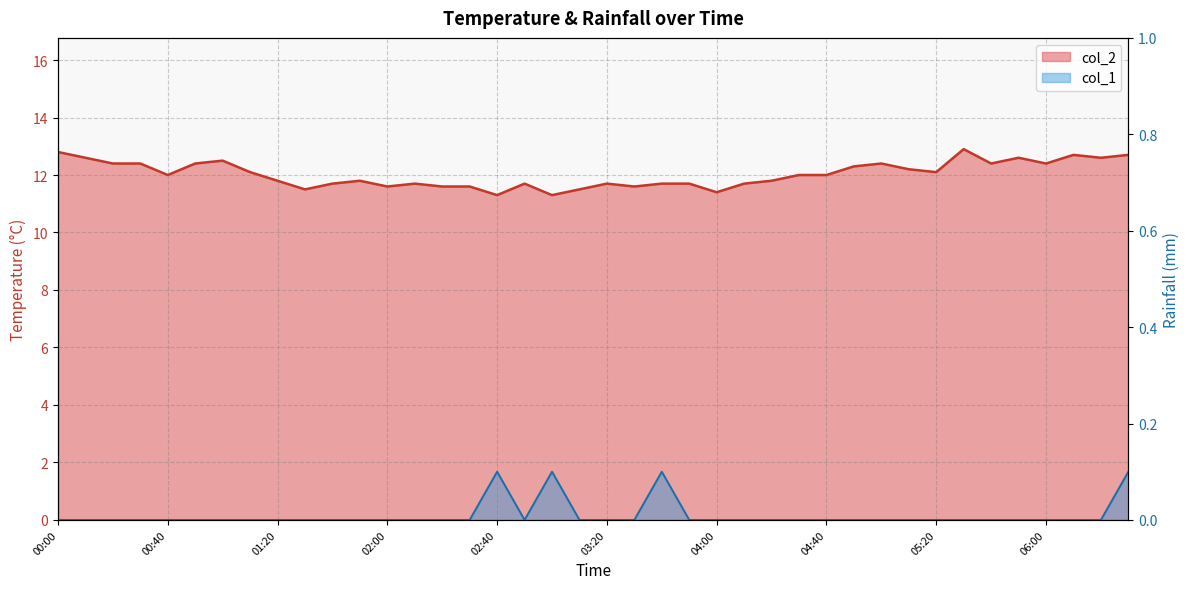

True or false: col_1 has more than 2 interior local peaks.

True